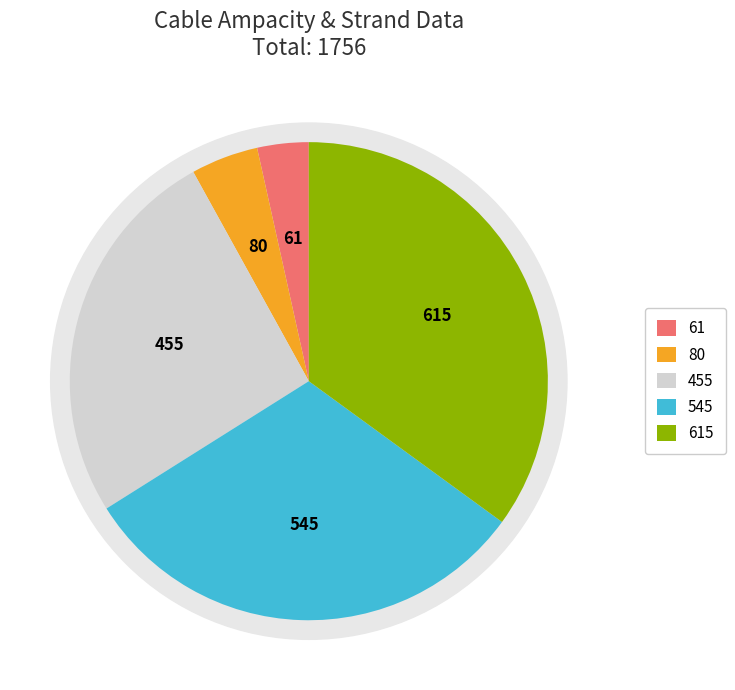

To the nearest percent, what is the average slice percentage?

20%